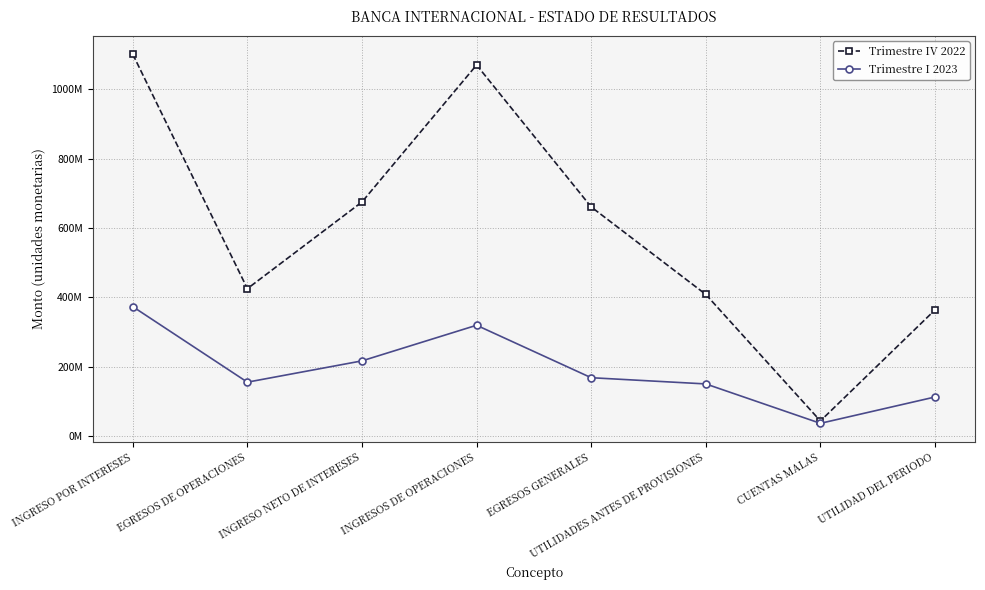

True or false: Trimestre IV 2022 has a value of 660614633.7 at EGRESOS GENERALES.

True